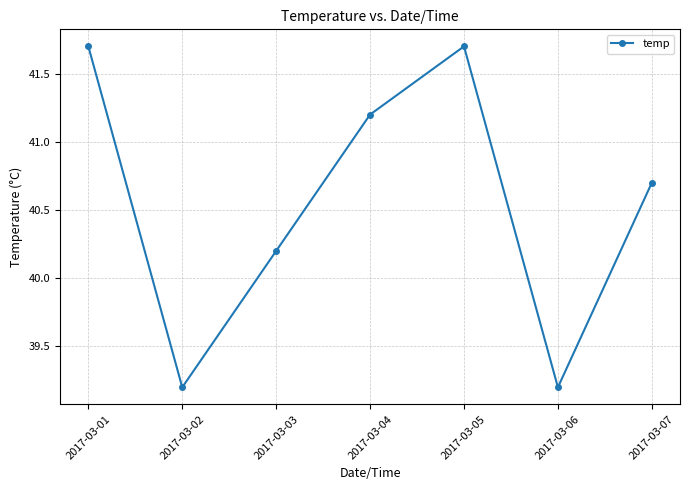

Is it true that the value at 2017-03-07 is 60.4?

False